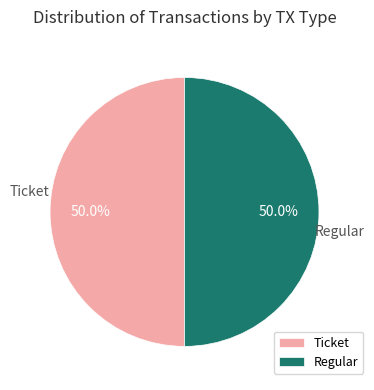

Approximately how many times larger is the value at Ticket compared to Regular?

1.0